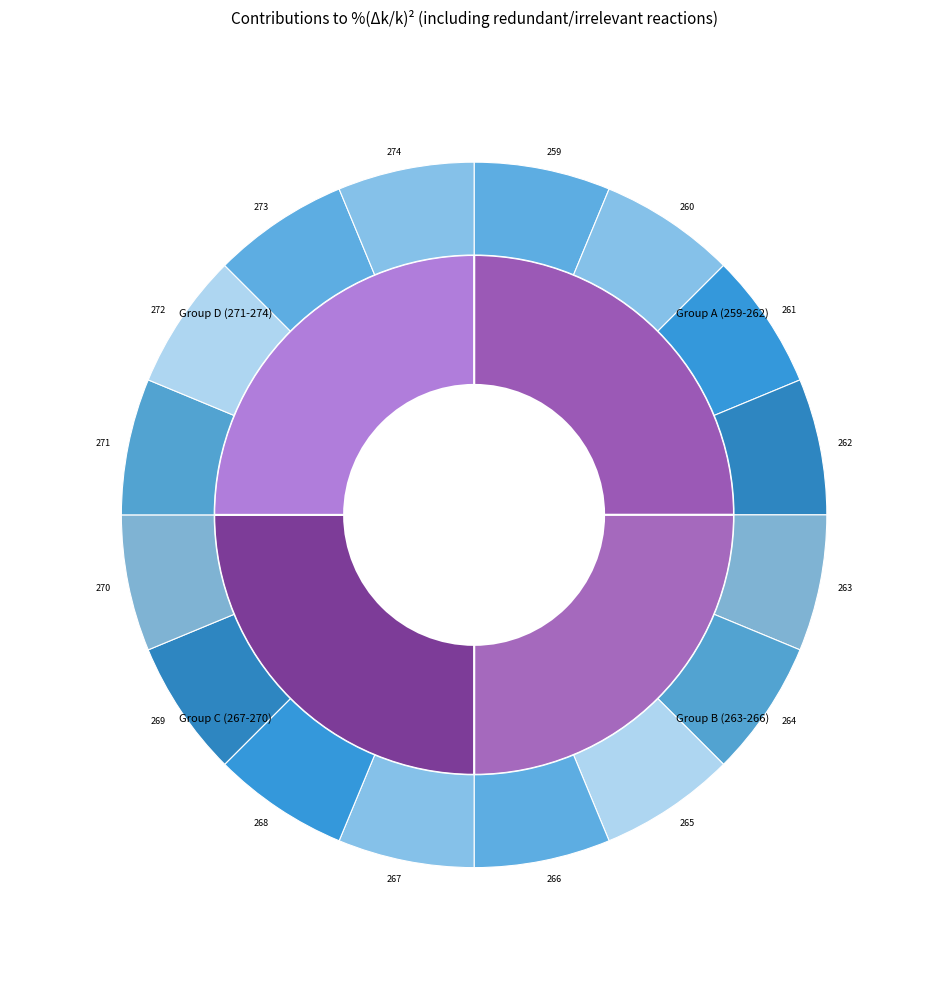

What percentage is the 270 slice, to the nearest percent?

6%